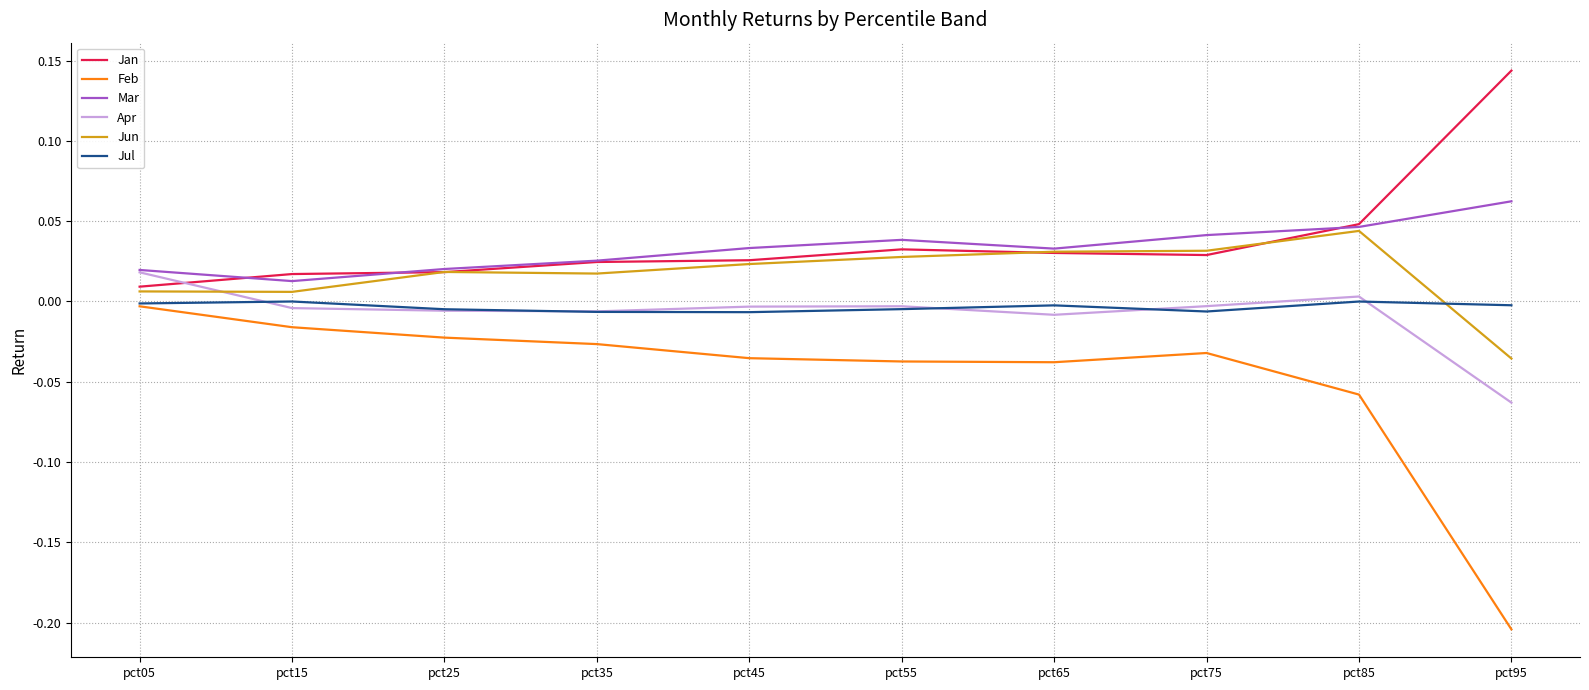

True or false: Jan has a value of 0.0 at pct65.

True